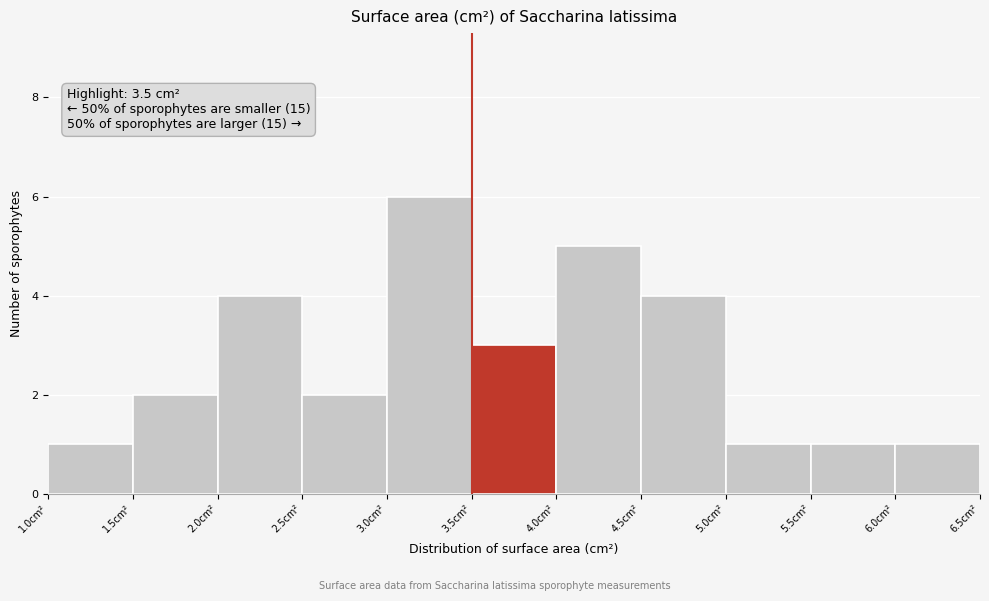

Which range on the x-axis has the tallest bar?

3.0 to 3.5